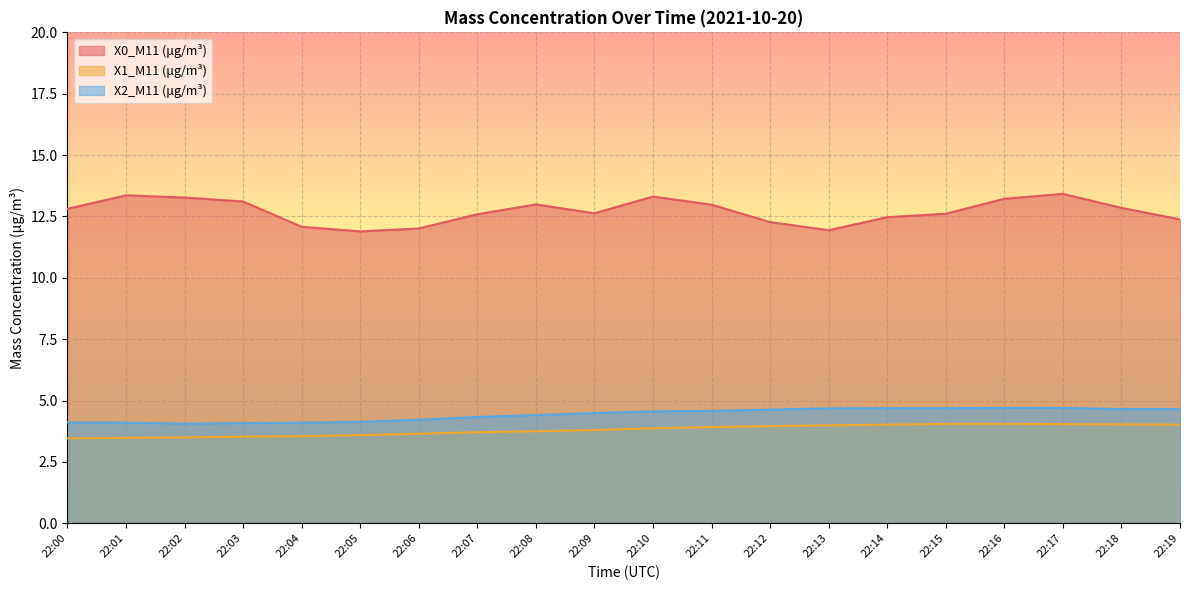

The X0_M11 (μg/m³) series shows 12.6 at 22:15. True or false?

True